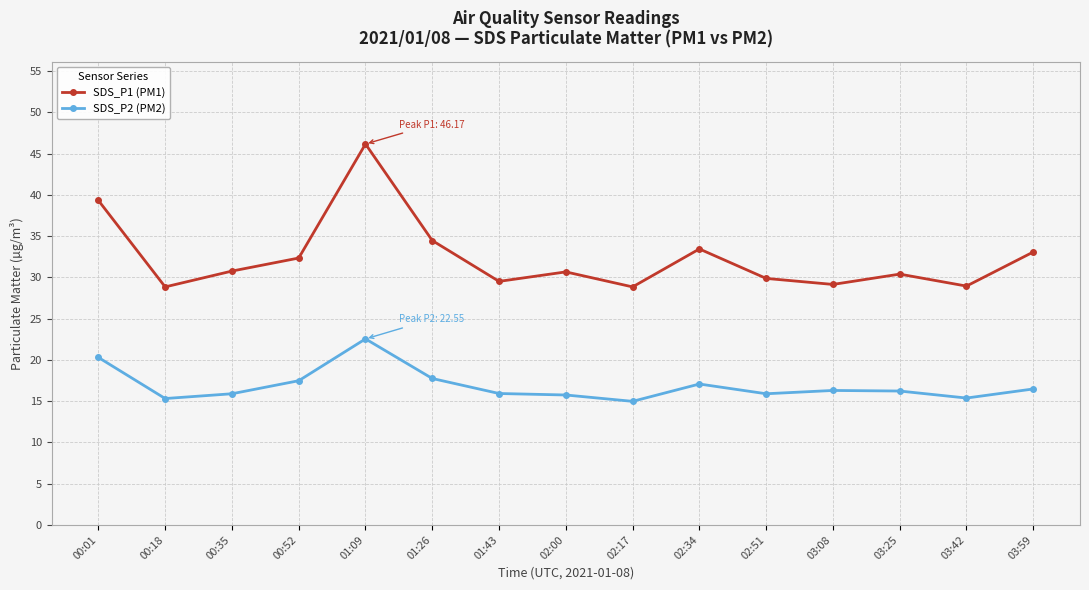

What is the average value of the SDS_P2 (PM2) series?

16.9